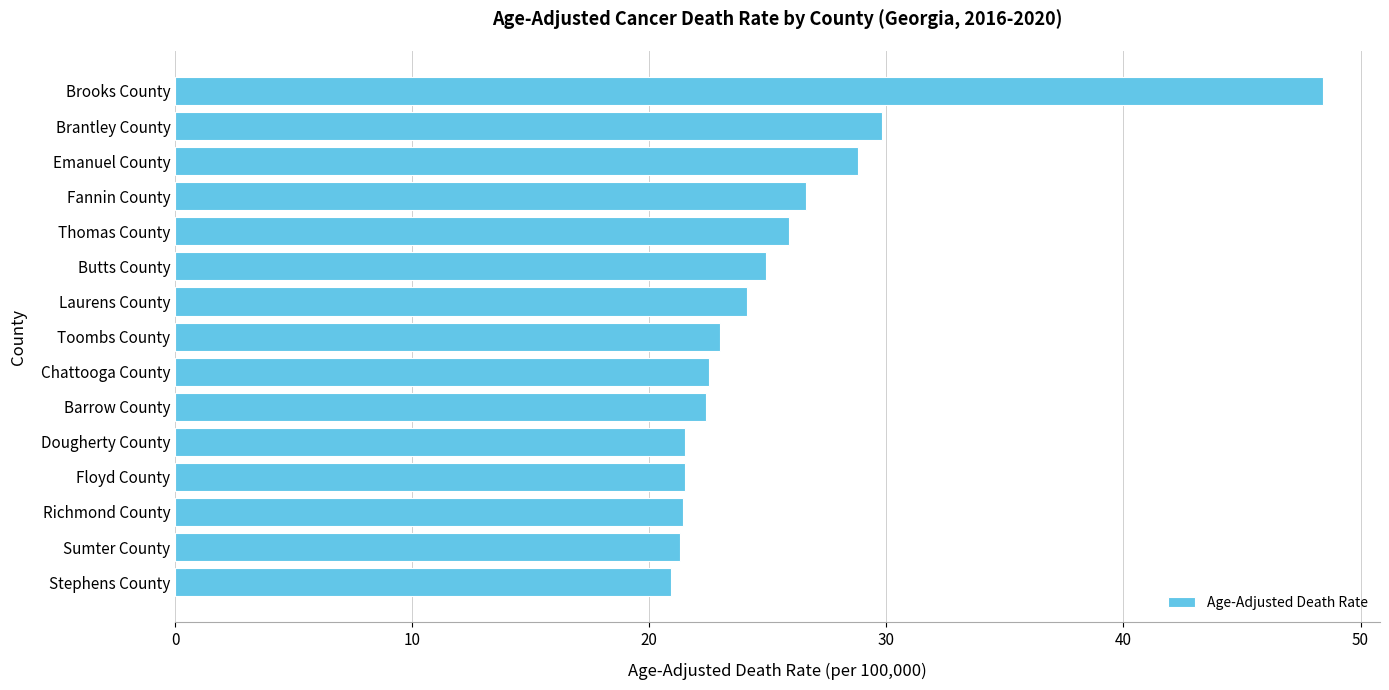

Between Chattooga County and Sumter County, which is larger?

Chattooga County